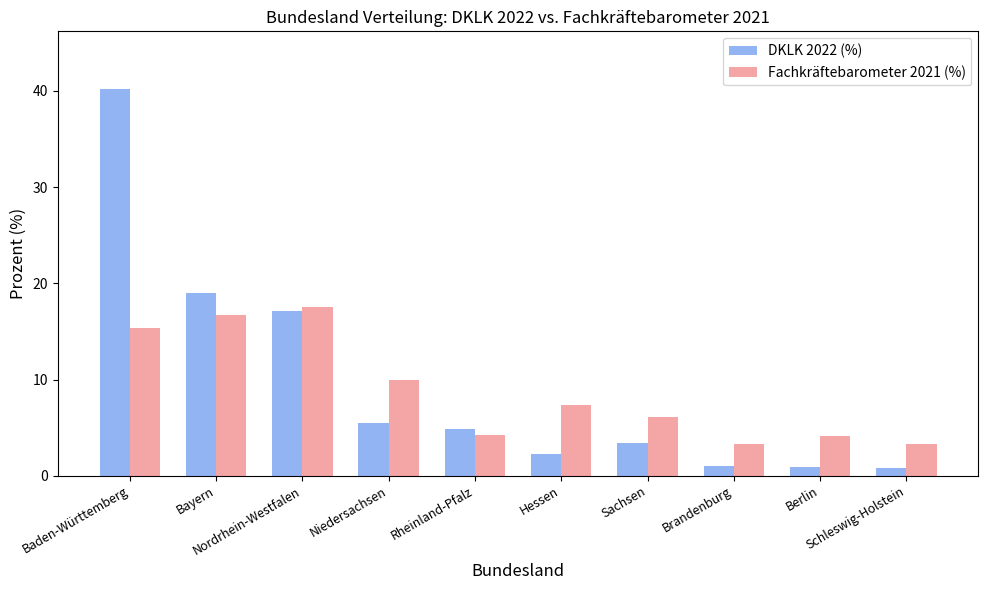

List the series in order of their overall mean, highest first.

DKLK 2022 (%), Fachkräftebarometer 2021 (%)